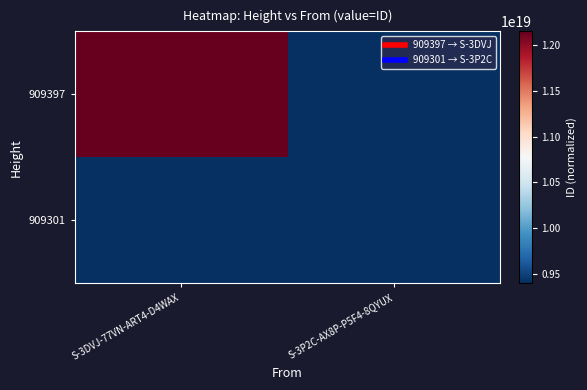

Between S-3DVJ-77VN-ART4-D4WAX and S-3P2C-AX8P-P5F4-8QYUX, which series saw the biggest shift?

909397